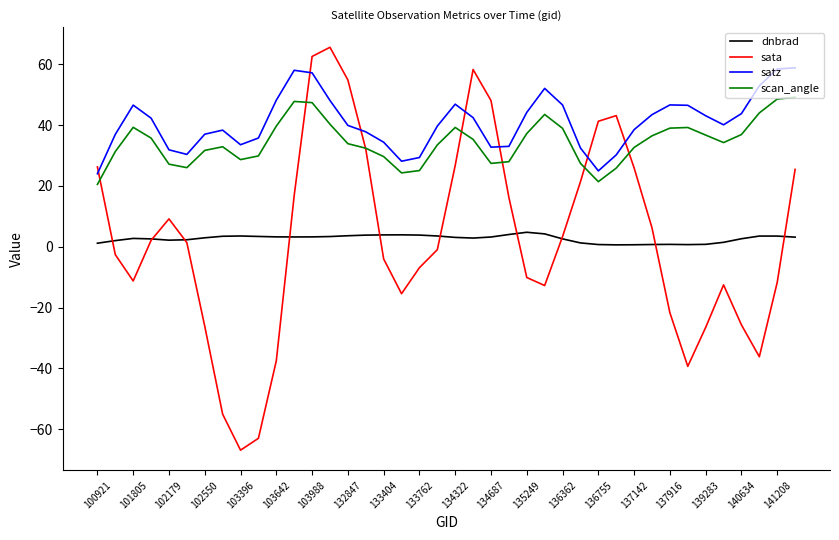

True or false: dnbrad and scan_angle cross at least once.

False